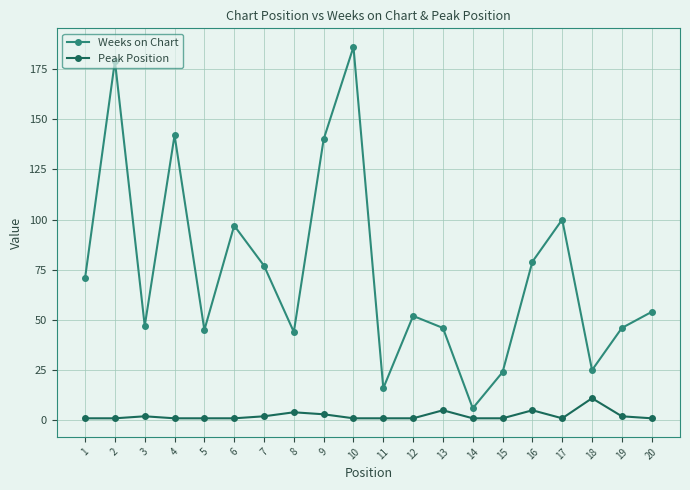

True or false: Peak Position and Weeks on Chart cross at least once.

False